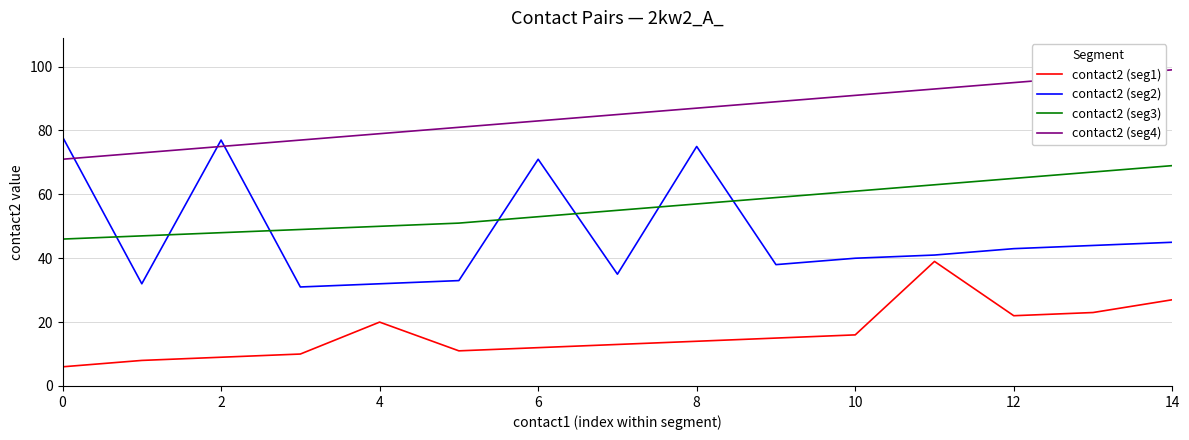

Which series has the largest total across all categories?

contact2 (seg4)